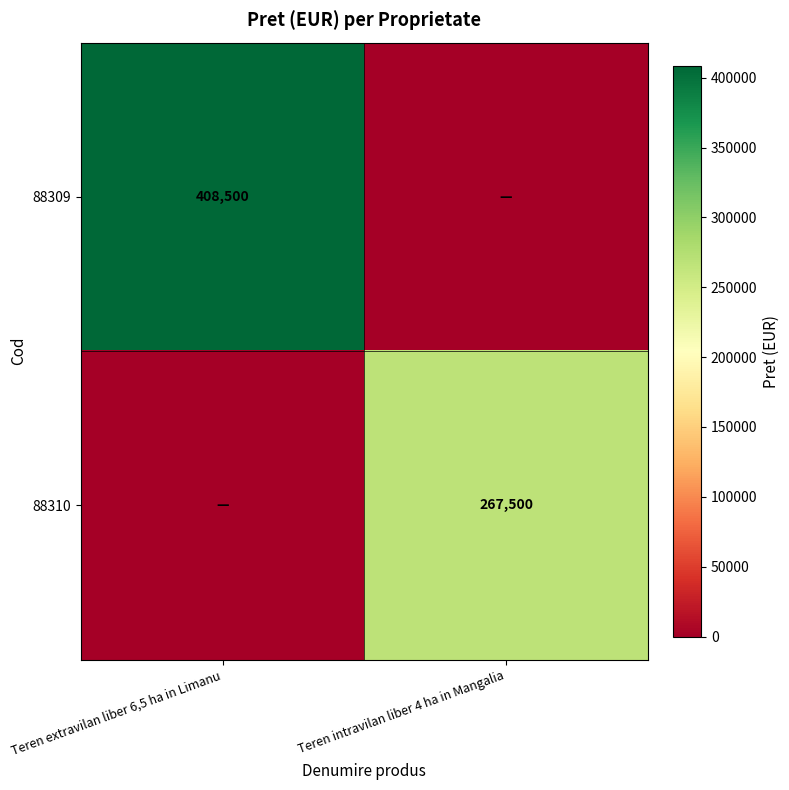

What is the total value across all series at Teren extravilan liber 6,5 ha in Limanu?

408500